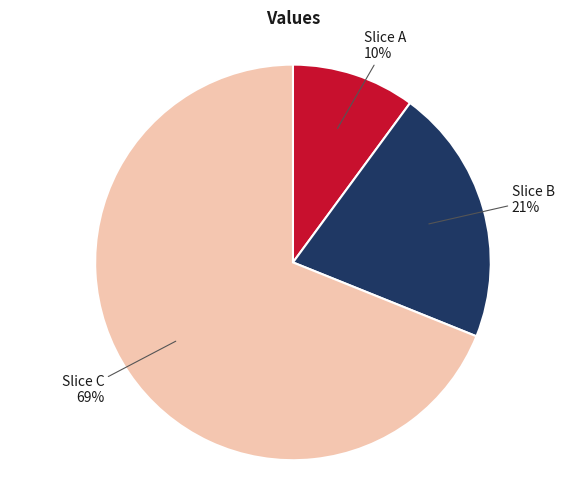

How many segments does this pie chart have?

3